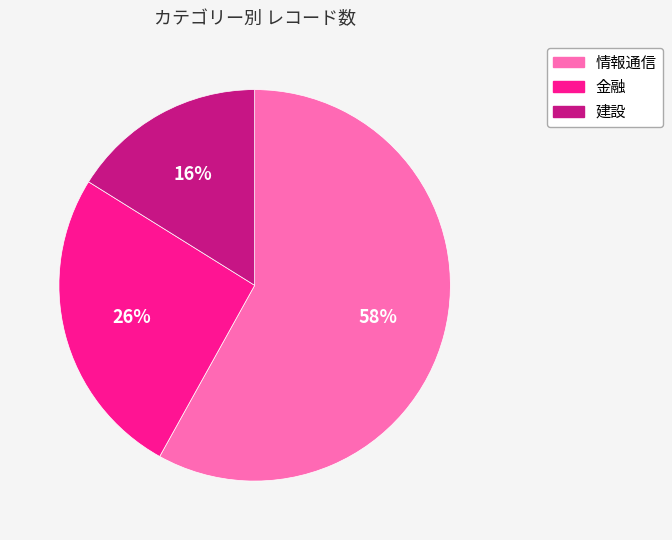

To the nearest percent, what percentage of the pie is 金融?

26%